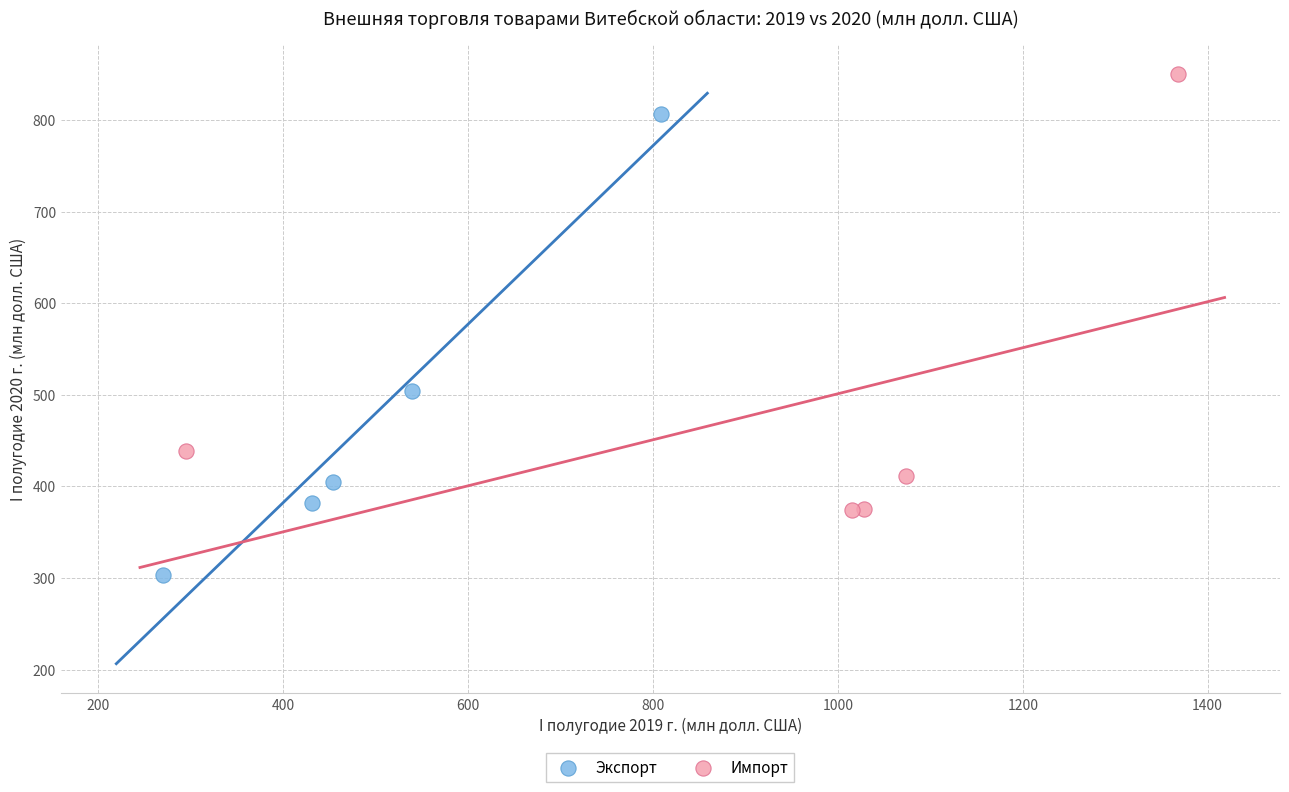

Which series reaches the maximum Y coordinate?

Импорт